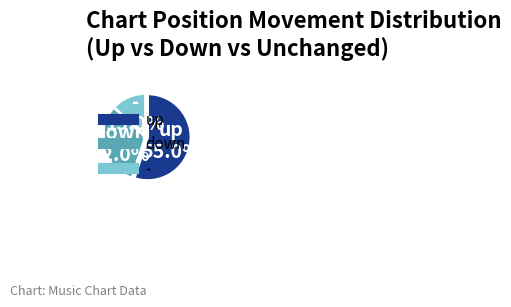

Combined, what portion of the pie is up and down?

87.0%